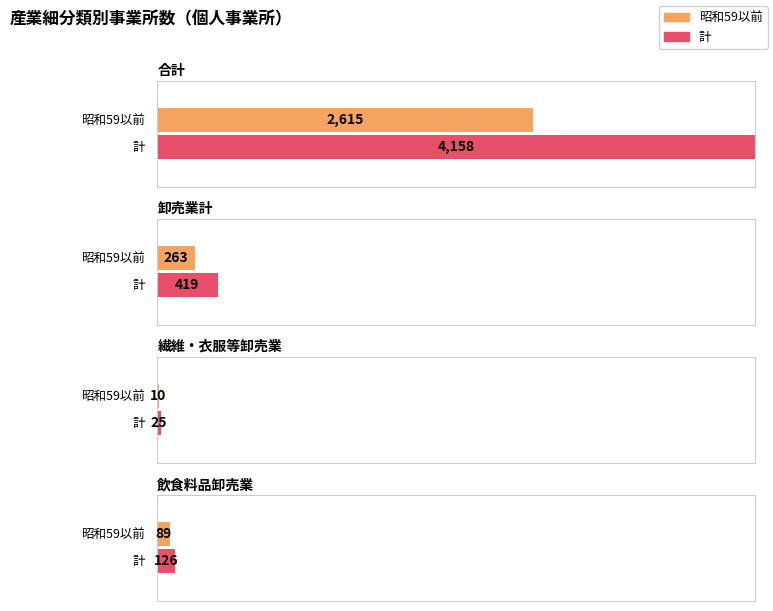

What is the total value across all series at 繊維・衣服等卸売業?

35